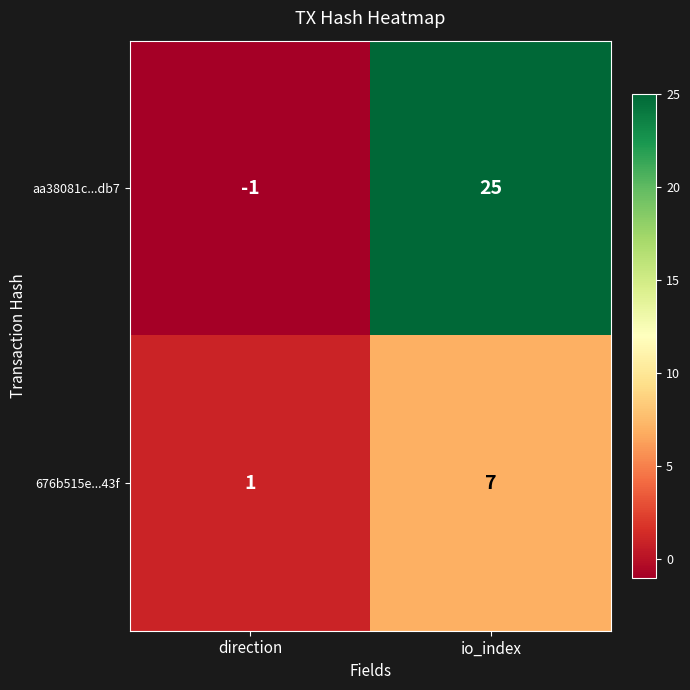

Reading left to right, list all the values displayed in this chart.

aa38081c...db7: direction=-1	io_index=25
676b515e...43f: direction=1	io_index=7